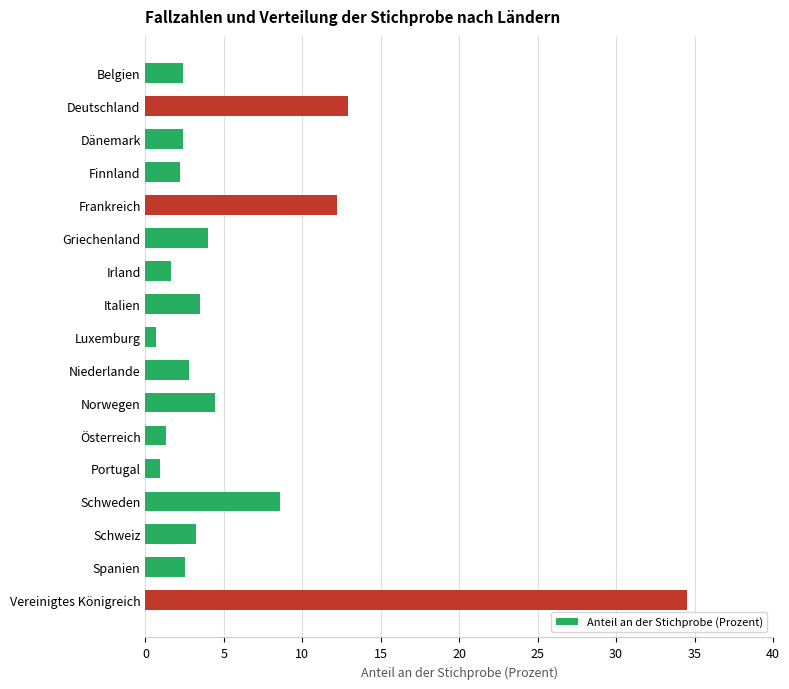

How many categories are shown in the chart?

17